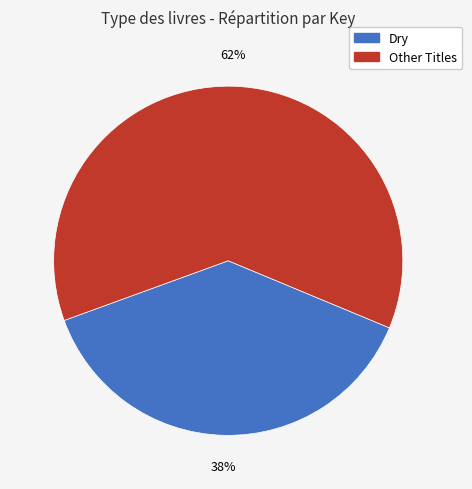

To the nearest percent, what is the difference between the largest and smallest slice percentages?

24%